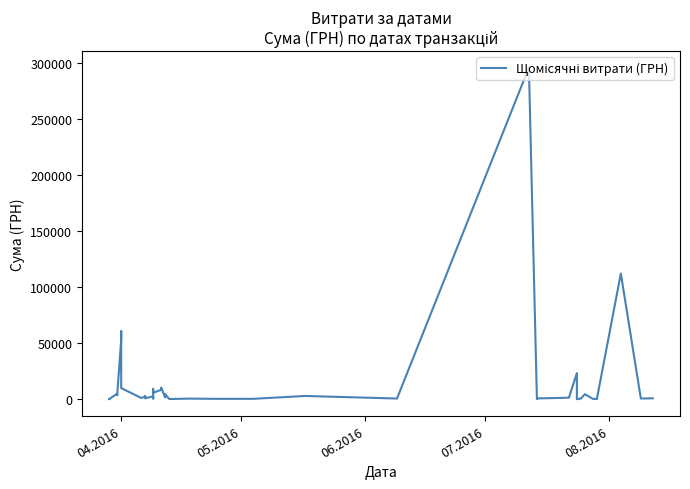

Count the number of categories in the chart.

40